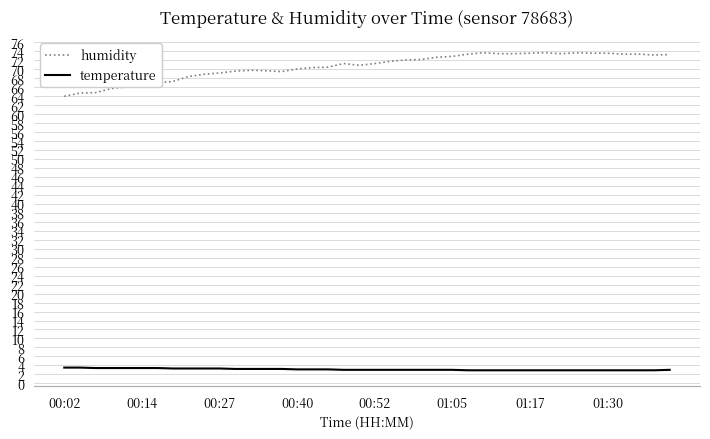

True or false: humidity has more than 0 points higher than both neighbors.

True